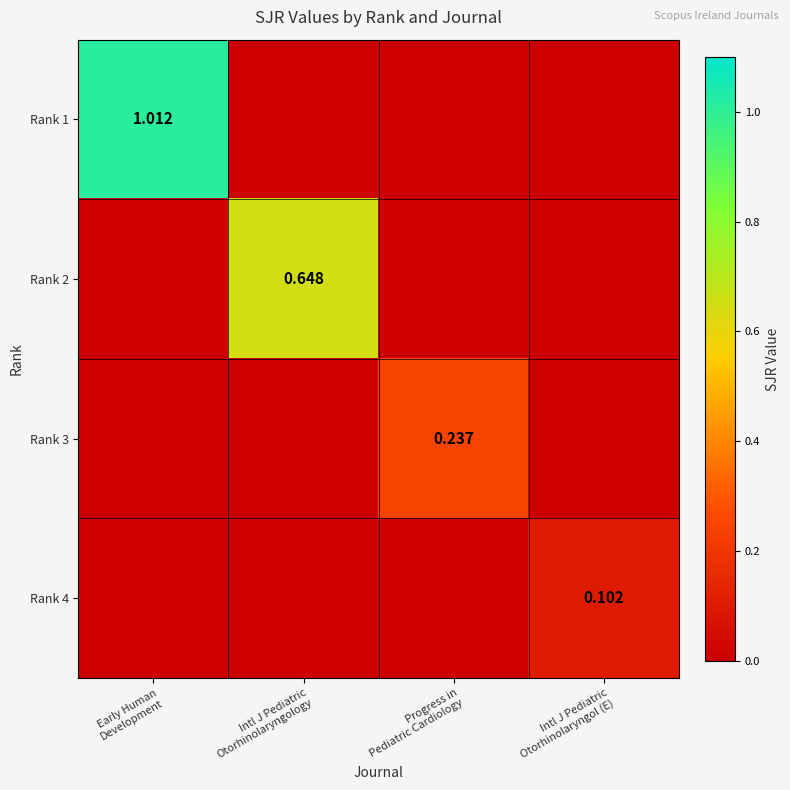

Which series has the largest total across all categories?

Rank 1